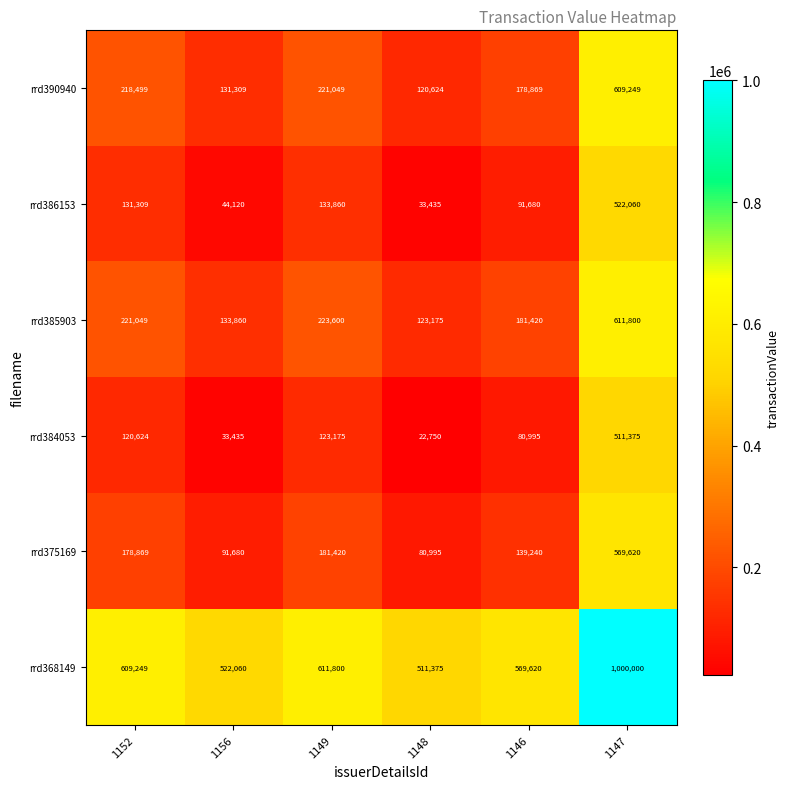

What is the sum of all rrd375169 values?

1241824